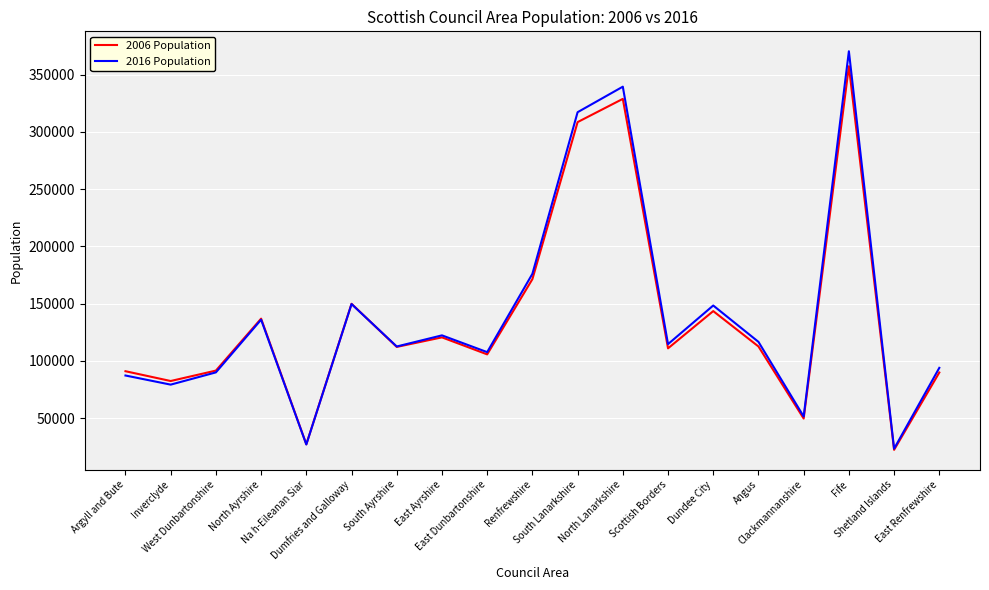

At which category does 2006 Population reach its first local valley?

Inverclyde